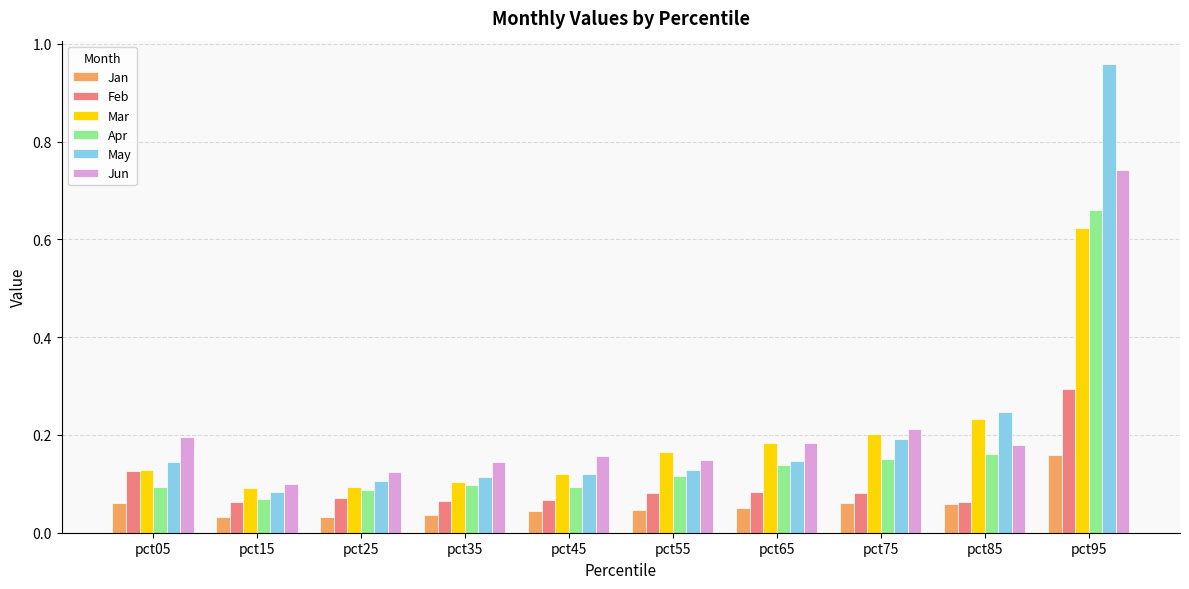

How many distinct data groups are displayed?

6